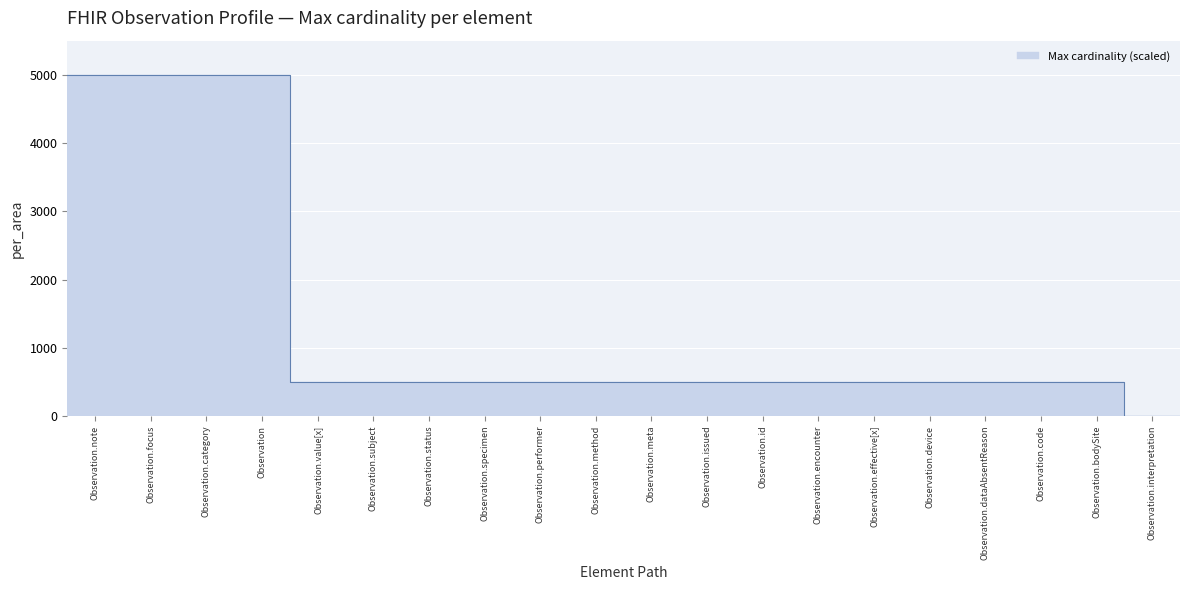

Rank the categories by value from highest to lowest.

Observation.note, Observation.focus, Observation.category, Observation, Observation.value[x], Observation.subject, Observation.status, Observation.specimen, Observation.performer, Observation.method, Observation.meta, Observation.issued, Observation.id, Observation.encounter, Observation.effective[x], Observation.device, Observation.dataAbsentReason, Observation.code, Observation.bodySite, Observation.interpretation